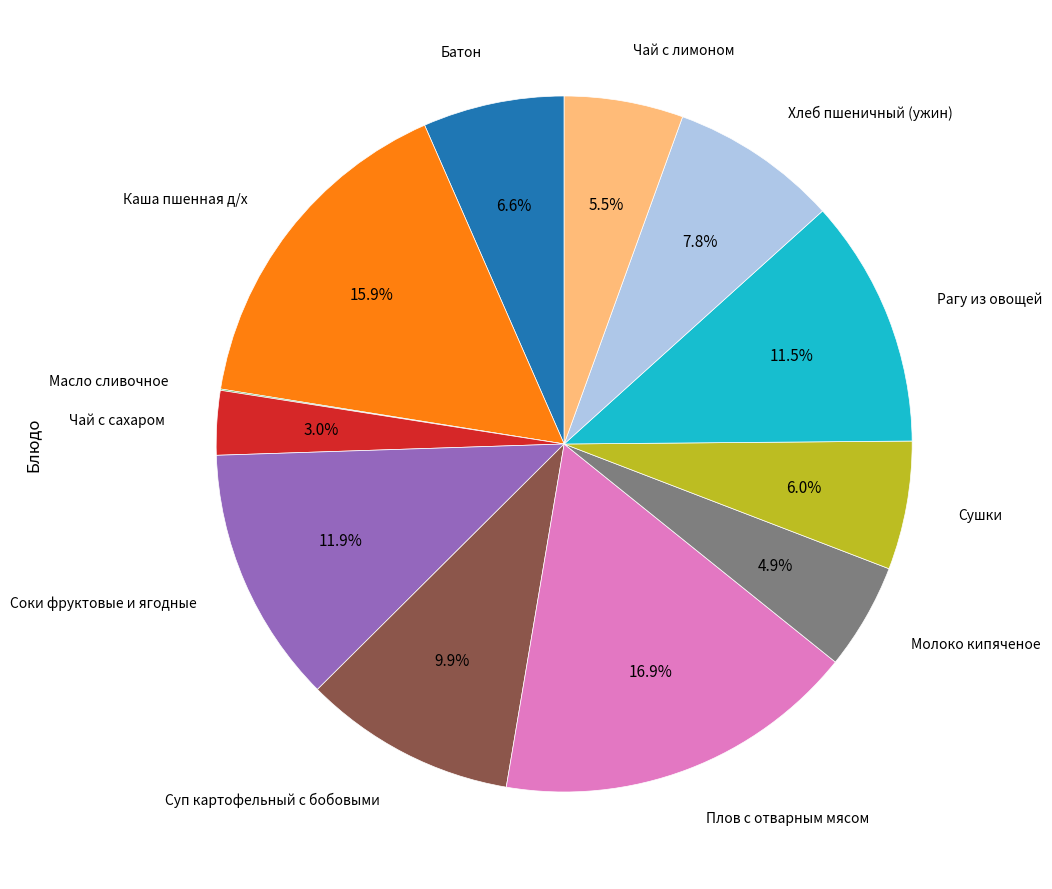

Is there any slice that represents more than half of the pie?

No